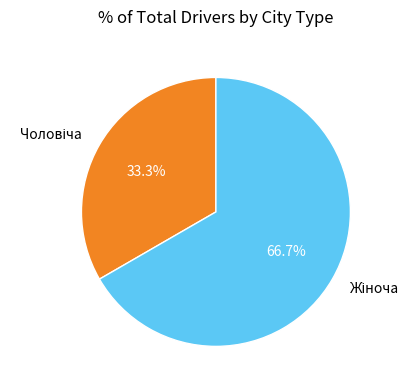

Does any single category account for the majority?

Yes